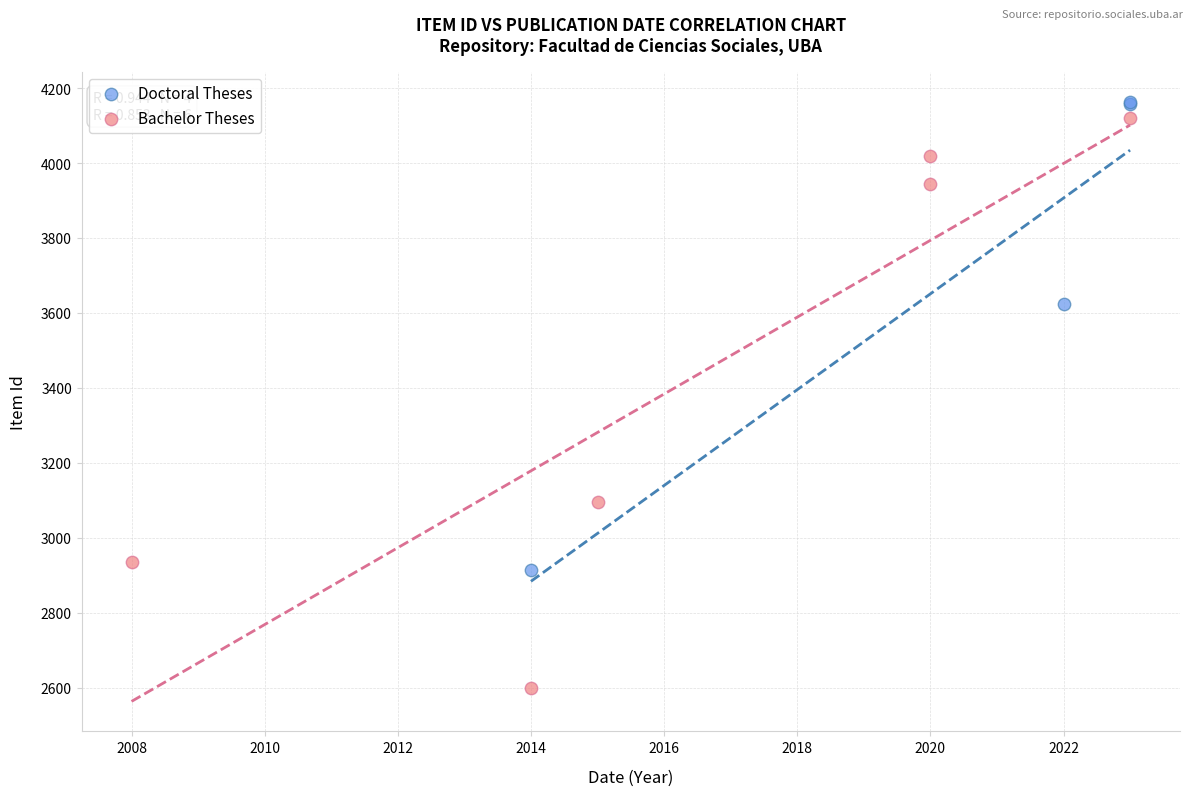

Which series contains the highest Y value?

Doctoral Theses